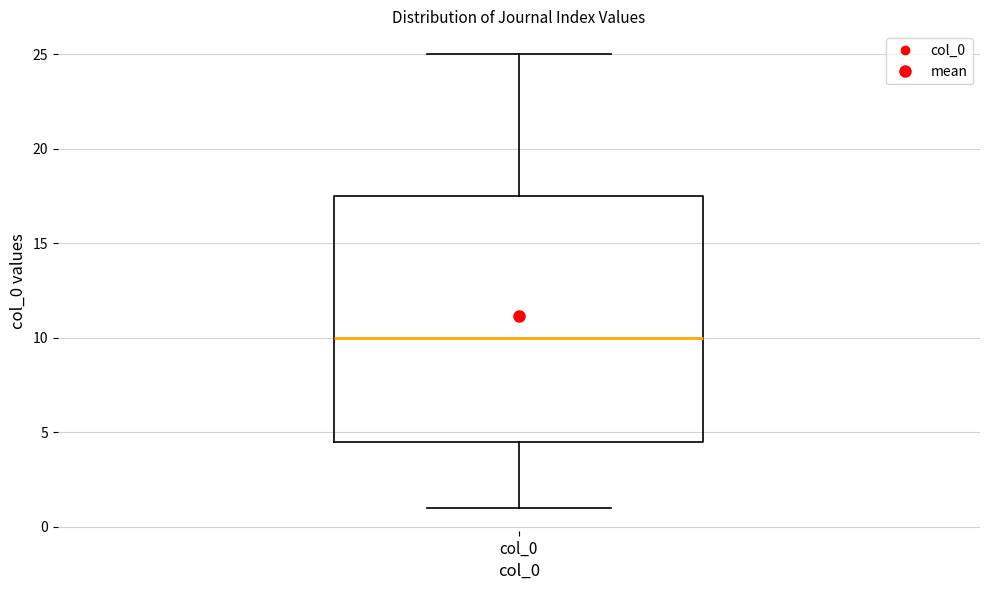

Read this box plot against the y-axis: the position of the median line, the range covered by the box, and the ends of both whiskers. The values are not printed on the chart, so give them approximately, as read against the axis.

median 10.0, box 4.5 to 17.5, whiskers 1.0 to 25.0